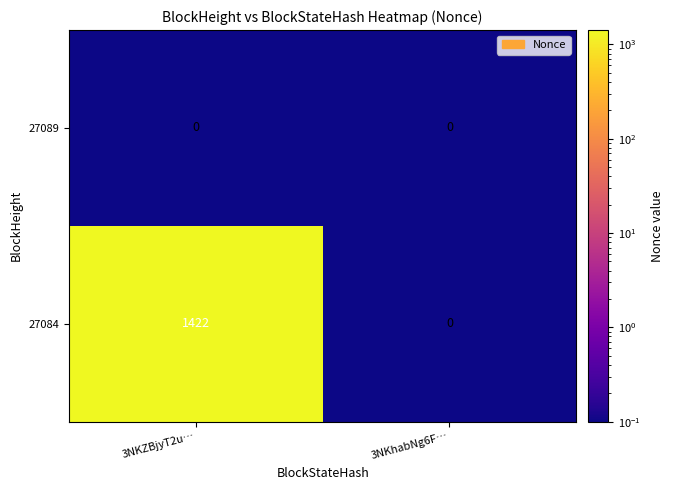

Reading right to left, extract all data points from this chart.

27089: 0	0
27084: 0	1422